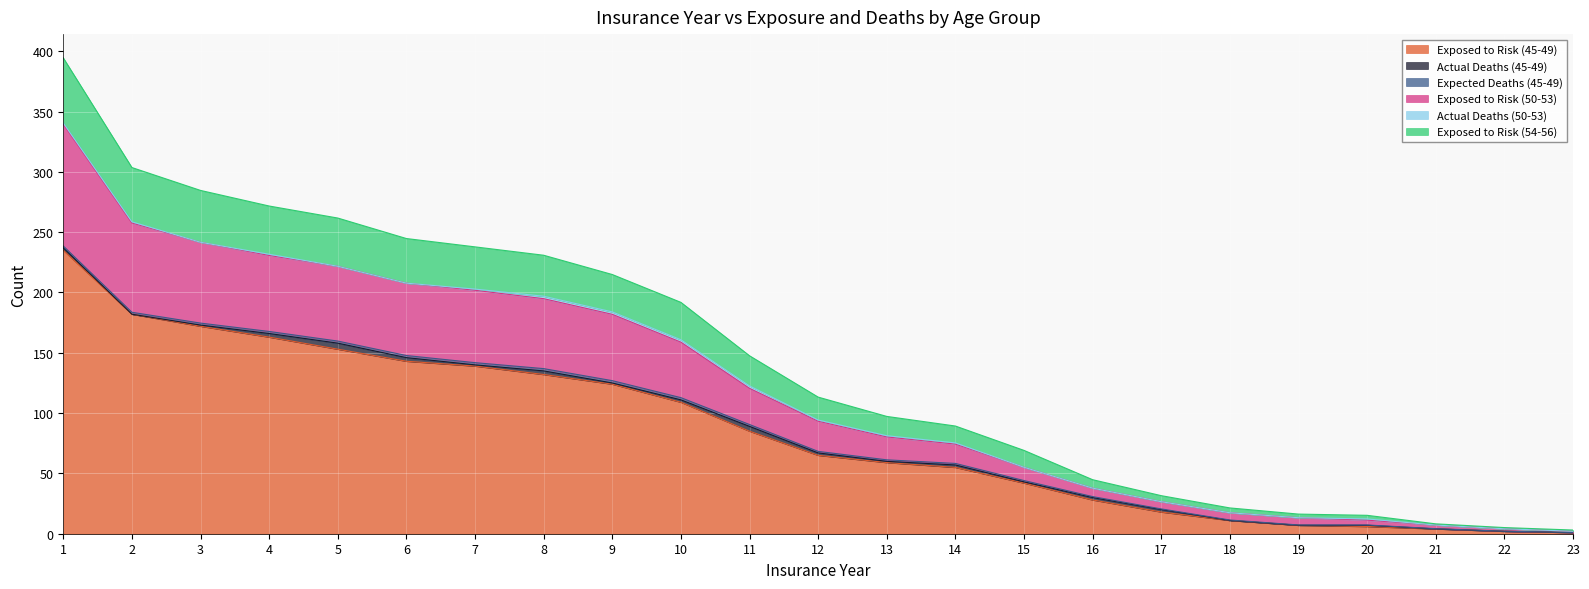

Does the chart display data point markers on the line(s)?

No